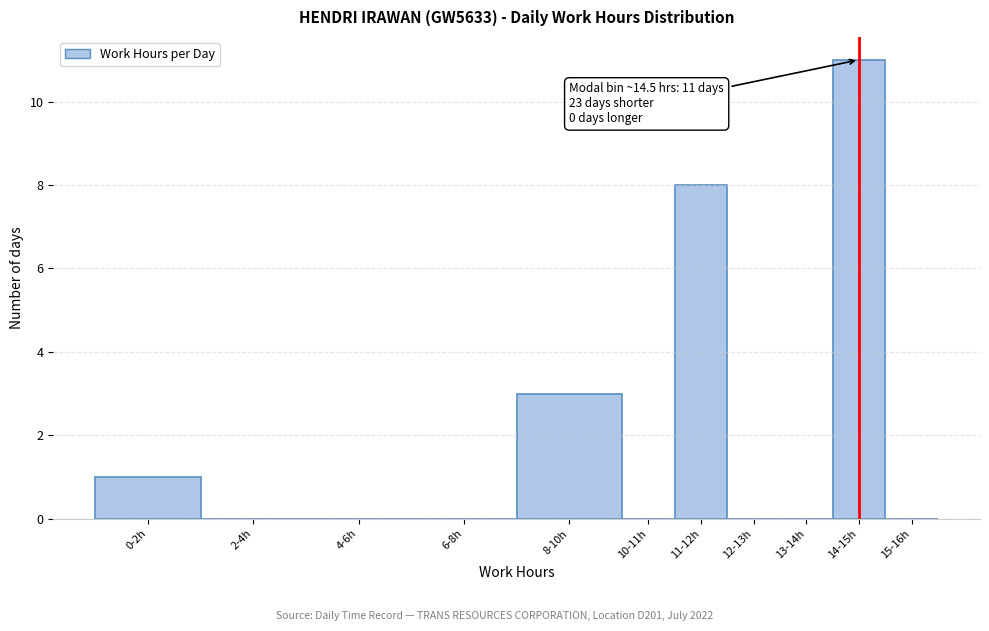

Reading right to left, what are all the values shown in this chart?

15-16h=0	14-15h=11	13-14h=0	12-13h=0	11-12h=8	10-11h=0	8-10h=3	6-8h=0	4-6h=0	2-4h=0	0-2h=1